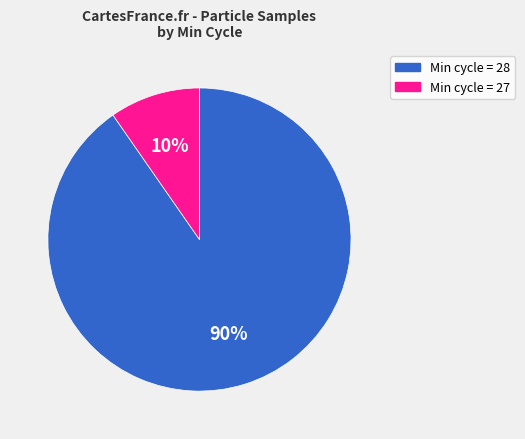

Does any single category account for the majority?

Yes